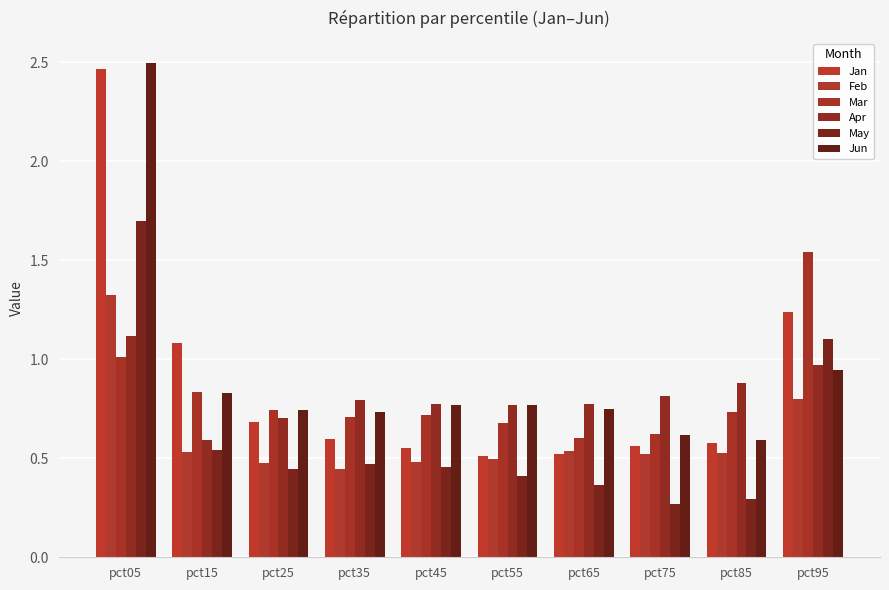

What is the difference between the maximum and minimum values in the Jun series?

1.9